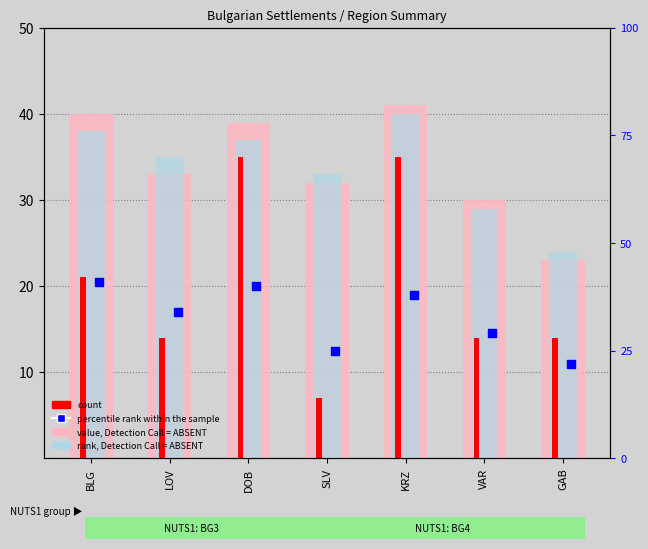

Which series has the largest total across all categories?

value, Detection Call = ABSENT